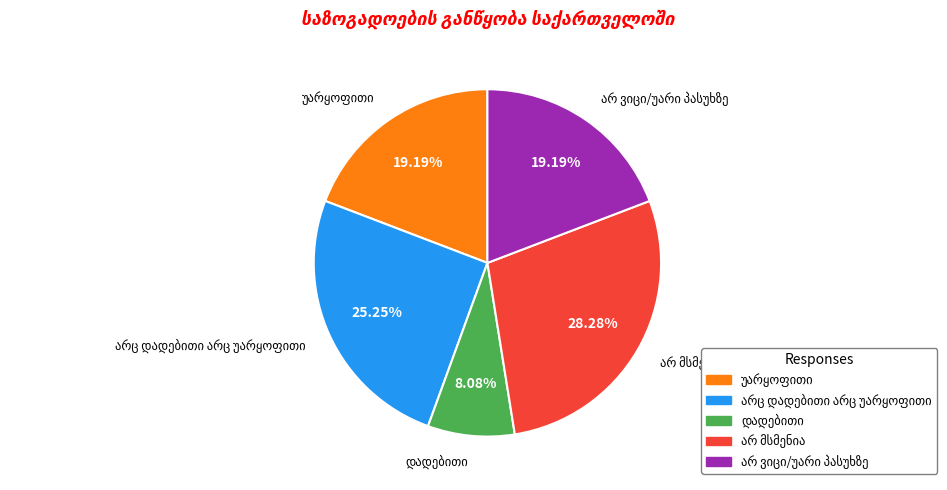

Count the number of slices in the pie.

5